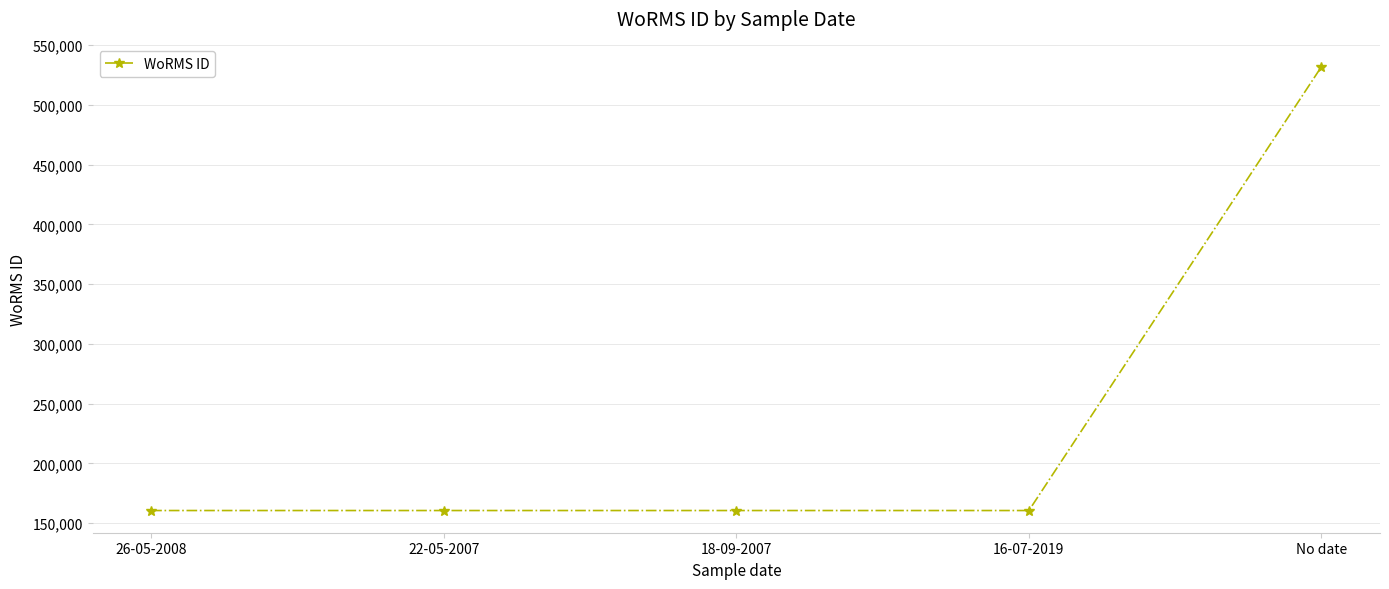

What is the value of the 1st point from the left?

160576